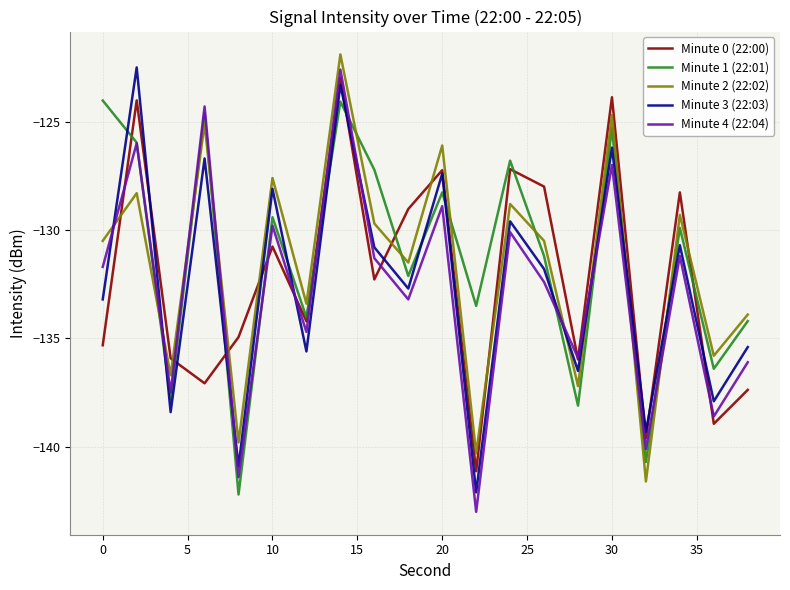

True or false: Minute 3 (22:03) and Minute 1 (22:01) cross at least once.

True